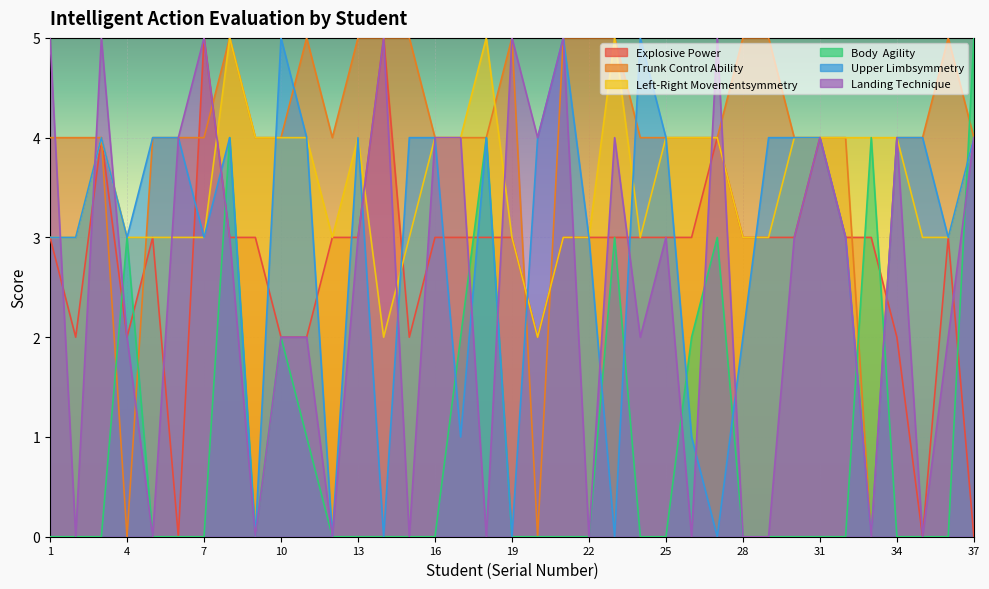

What is the difference between the highest and lowest values at 16?

4